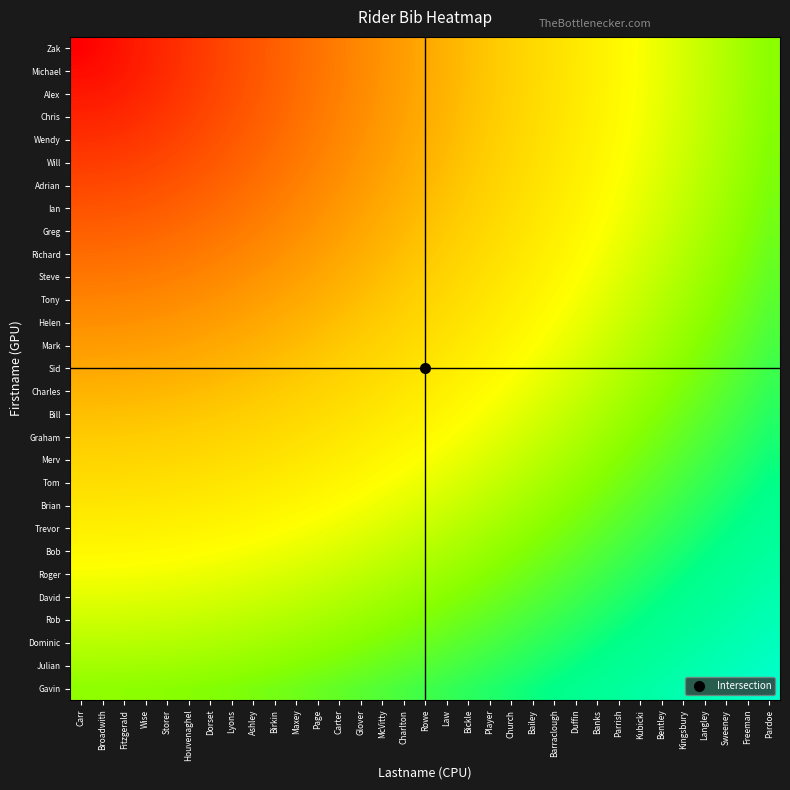

Reading right to left, list all the values displayed in this chart.

Zak: Pardoe=97.0	Freeman=93.9	Sweeney=90.9	Langley=87.9	Kingsbury=84.8	Bentley=81.8	Kubicki=78.8	Parrish=75.8	Banks=72.7	Duffin=69.7	Barraclough=66.7	Bailey=63.6	Church=60.6	Player=57.6	Bickle=54.5	Law=51.5	Rowe=48.5	Charlton=45.5	McVitty=42.4	Glover=39.4	Carter=36.4	Page=33.3	Maxey=30.3	Birkin=27.3	Ashley=24.2	Lyons=21.2	Dorset=18.2	Houvenaghel=15.2	Storer=12.1	Wise=9.1	Fitzgerald=6.1	Broadwith=3.0	Carr=0.0
Michael: Pardoe=97.0	Freeman=94.0	Sweeney=91.0	Langley=87.9	Kingsbury=84.9	Bentley=81.9	Kubicki=78.9	Parrish=75.8	Banks=72.8	Duffin=69.8	Barraclough=66.8	Bailey=63.7	Church=60.7	Player=57.7	Bickle=54.7	Law=51.6	Rowe=48.6	Charlton=45.6	McVitty=42.6	Glover=39.5	Carter=36.5	Page=33.5	Maxey=30.5	Birkin=27.5	Ashley=24.5	Lyons=21.5	Dorset=18.5	Houvenaghel=15.5	Storer=12.6	Wise=9.7	Fitzgerald=7.0	Broadwith=4.6	Carr=3.4
Alex: Pardoe=97.2	Freeman=94.2	Sweeney=91.2	Langley=88.1	Kingsbury=85.1	Bentley=82.1	Kubicki=79.1	Parrish=76.1	Banks=73.1	Duffin=70.0	Barraclough=67.0	Bailey=64.0	Church=61.0	Player=58.0	Bickle=55.0	Law=52.0	Rowe=49.0	Charlton=46.0	McVitty=43.0	Glover=40.0	Carter=37.0	Page=34.0	Maxey=31.1	Birkin=28.1	Ashley=25.2	Lyons=22.3	Dorset=19.4	Houvenaghel=16.6	Storer=13.9	Wise=11.4	Fitzgerald=9.2	Broadwith=7.5	Carr=6.9
Chris: Pardoe=97.5	Freeman=94.5	Sweeney=91.5	Langley=88.5	Kingsbury=85.5	Bentley=82.5	Kubicki=79.5	Parrish=76.5	Banks=73.5	Duffin=70.5	Barraclough=67.5	Bailey=64.5	Church=61.5	Player=58.5	Bickle=55.5	Law=52.5	Rowe=49.6	Charlton=46.6	McVitty=43.7	Glover=40.7	Carter=37.8	Page=34.9	Maxey=32.0	Birkin=29.2	Ashley=26.4	Lyons=23.6	Dorset=20.9	Houvenaghel=18.3	Storer=15.9	Wise=13.8	Fitzgerald=12.0	Broadwith=10.8	Carr=10.3
Wendy: Pardoe=97.9	Freeman=94.9	Sweeney=91.9	Langley=89.0	Kingsbury=86.0	Bentley=83.0	Kubicki=80.0	Parrish=77.0	Banks=74.0	Duffin=71.0	Barraclough=68.1	Bailey=65.1	Church=62.2	Player=59.2	Bickle=56.3	Law=53.3	Rowe=50.4	Charlton=47.5	McVitty=44.6	Glover=41.7	Carter=38.9	Page=36.1	Maxey=33.3	Birkin=30.6	Ashley=27.9	Lyons=25.3	Dorset=22.8	Houvenaghel=20.5	Storer=18.4	Wise=16.5	Fitzgerald=15.1	Broadwith=14.1	Carr=13.8
Will: Pardoe=98.5	Freeman=95.5	Sweeney=92.5	Langley=89.6	Kingsbury=86.6	Bentley=83.6	Kubicki=80.7	Parrish=77.7	Banks=74.7	Duffin=71.8	Barraclough=68.9	Bailey=65.9	Church=63.0	Player=60.1	Bickle=57.2	Law=54.3	Rowe=51.5	Charlton=48.6	McVitty=45.8	Glover=43.0	Carter=40.2	Page=37.5	Maxey=34.9	Birkin=32.3	Ashley=29.7	Lyons=27.3	Dorset=25.1	Houvenaghel=23.0	Storer=21.1	Wise=19.5	Fitzgerald=18.3	Broadwith=17.5	Carr=17.2
Adrian: Pardoe=99.2	Freeman=96.2	Sweeney=93.2	Langley=90.3	Kingsbury=87.3	Bentley=84.4	Kubicki=81.5	Parrish=78.5	Banks=75.6	Duffin=72.7	Barraclough=69.8	Bailey=66.9	Church=64.0	Player=61.2	Bickle=58.3	Law=55.5	Rowe=52.7	Charlton=49.9	McVitty=47.2	Glover=44.5	Carter=41.8	Page=39.2	Maxey=36.7	Birkin=34.2	Ashley=31.9	Lyons=29.6	Dorset=27.5	Houvenaghel=25.6	Storer=24.0	Wise=22.6	Fitzgerald=21.6	Broadwith=20.9	Carr=20.7
Ian: Pardoe=99.9	Freeman=97.0	Sweeney=94.1	Langley=91.1	Kingsbury=88.2	Bentley=85.3	Kubicki=82.4	Parrish=79.5	Banks=76.6	Duffin=73.8	Barraclough=70.9	Bailey=68.1	Church=65.2	Player=62.4	Bickle=59.6	Law=56.9	Rowe=54.2	Charlton=51.5	McVitty=48.8	Glover=46.2	Carter=43.6	Page=41.2	Maxey=38.7	Birkin=36.4	Ashley=34.2	Lyons=32.1	Dorset=30.2	Houvenaghel=28.5	Storer=27.0	Wise=25.8	Fitzgerald=24.9	Broadwith=24.3	Carr=24.1
Greg: Pardoe=100.8	Freeman=97.9	Sweeney=95.0	Langley=92.1	Kingsbury=89.2	Bentley=86.3	Kubicki=83.5	Parrish=80.6	Banks=77.8	Duffin=75.0	Barraclough=72.1	Bailey=69.4	Church=66.6	Player=63.8	Bickle=61.1	Law=58.4	Rowe=55.8	Charlton=53.2	McVitty=50.6	Glover=48.1	Carter=45.6	Page=43.3	Maxey=41.0	Birkin=38.8	Ashley=36.7	Lyons=34.8	Dorset=33.0	Houvenaghel=31.5	Storer=30.1	Wise=29.0	Fitzgerald=28.2	Broadwith=27.8	Carr=27.6
Richard: Pardoe=101.8	Freeman=98.9	Sweeney=96.1	Langley=93.2	Kingsbury=90.3	Bentley=87.5	Kubicki=84.7	Parrish=81.9	Banks=79.1	Duffin=76.3	Barraclough=73.5	Bailey=70.8	Church=68.1	Player=65.4	Bickle=62.8	Law=60.1	Rowe=57.6	Charlton=55.0	McVitty=52.6	Glover=50.1	Carter=47.8	Page=45.5	Maxey=43.4	Birkin=41.3	Ashley=39.4	Lyons=37.6	Dorset=36.0	Houvenaghel=34.5	Storer=33.3	Wise=32.3	Fitzgerald=31.6	Broadwith=31.2	Carr=31.0
Steve: Pardoe=102.9	Freeman=100.1	Sweeney=97.2	Langley=94.4	Kingsbury=91.6	Bentley=88.8	Kubicki=86.0	Parrish=83.2	Banks=80.5	Duffin=77.8	Barraclough=75.1	Bailey=72.4	Church=69.7	Player=67.1	Bickle=64.5	Law=62.0	Rowe=59.5	Charlton=57.1	McVitty=54.7	Glover=52.4	Carter=50.1	Page=48.0	Maxey=45.9	Birkin=44.0	Ashley=42.2	Lyons=40.5	Dorset=39.0	Houvenaghel=37.7	Storer=36.6	Wise=35.7	Fitzgerald=35.0	Broadwith=34.6	Carr=34.5
Tony: Pardoe=104.1	Freeman=101.3	Sweeney=98.5	Langley=95.7	Kingsbury=92.9	Bentley=90.2	Kubicki=87.4	Parrish=84.7	Banks=82.0	Duffin=79.4	Barraclough=76.7	Bailey=74.1	Church=71.5	Player=68.9	Bickle=66.4	Law=64.0	Rowe=61.6	Charlton=59.2	McVitty=56.9	Glover=54.7	Carter=52.5	Page=50.5	Maxey=48.5	Birkin=46.7	Ashley=45.0	Lyons=43.5	Dorset=42.1	Houvenaghel=40.8	Storer=39.8	Wise=39.0	Fitzgerald=38.4	Broadwith=38.1	Carr=37.9
Helen: Pardoe=105.4	Freeman=102.6	Sweeney=99.9	Langley=97.1	Kingsbury=94.4	Bentley=91.7	Kubicki=89.0	Parrish=86.3	Banks=83.7	Duffin=81.1	Barraclough=78.5	Bailey=75.9	Church=73.4	Player=70.9	Bickle=68.5	Law=66.1	Rowe=63.7	Charlton=61.5	McVitty=59.3	Glover=57.1	Carter=55.1	Page=53.1	Maxey=51.3	Birkin=49.6	Ashley=48.0	Lyons=46.5	Dorset=45.2	Houvenaghel=44.1	Storer=43.1	Wise=42.4	Fitzgerald=41.8	Broadwith=41.5	Carr=41.4
Mark: Pardoe=106.8	Freeman=104.1	Sweeney=101.4	Langley=98.7	Kingsbury=96.0	Bentley=93.3	Kubicki=90.6	Parrish=88.0	Banks=85.4	Duffin=82.9	Barraclough=80.3	Bailey=77.8	Church=75.4	Player=73.0	Bickle=70.6	Law=68.3	Rowe=66.0	Charlton=63.8	McVitty=61.7	Glover=59.7	Carter=57.7	Page=55.9	Maxey=54.1	Birkin=52.5	Ashley=51.0	Lyons=49.6	Dorset=48.4	Houvenaghel=47.3	Storer=46.4	Wise=45.7	Fitzgerald=45.2	Broadwith=44.9	Carr=44.8
Sid: Pardoe=108.3	Freeman=105.6	Sweeney=102.9	Langley=100.3	Kingsbury=97.6	Bentley=95.0	Kubicki=92.4	Parrish=89.8	Banks=87.3	Duffin=84.8	Barraclough=82.3	Bailey=79.9	Church=77.5	Player=75.1	Bickle=72.8	Law=70.6	Rowe=68.4	Charlton=66.3	McVitty=64.3	Glover=62.3	Carter=60.4	Page=58.7	Maxey=57.0	Birkin=55.4	Ashley=54.0	Lyons=52.7	Dorset=51.6	Houvenaghel=50.6	Storer=49.8	Wise=49.1	Fitzgerald=48.7	Broadwith=48.4	Carr=48.3
Charles: Pardoe=109.9	Freeman=107.2	Sweeney=104.6	Langley=102.0	Kingsbury=99.4	Bentley=96.8	Kubicki=94.2	Parrish=91.7	Banks=89.2	Duffin=86.8	Barraclough=84.4	Bailey=82.0	Church=79.7	Player=77.4	Bickle=75.2	Law=73.0	Rowe=70.9	Charlton=68.9	McVitty=66.9	Glover=65.0	Carter=63.2	Page=61.5	Maxey=59.9	Birkin=58.5	Ashley=57.1	Lyons=55.9	Dorset=54.8	Houvenaghel=53.9	Storer=53.1	Wise=52.5	Fitzgerald=52.1	Broadwith=51.8	Carr=51.7
Bill: Pardoe=111.6	Freeman=108.9	Sweeney=106.3	Langley=103.8	Kingsbury=101.2	Bentley=98.7	Kubicki=96.2	Parrish=93.7	Banks=91.3	Duffin=88.9	Barraclough=86.5	Bailey=84.2	Church=82.0	Player=79.7	Bickle=77.6	Law=75.5	Rowe=73.4	Charlton=71.5	McVitty=69.6	Glover=67.8	Carter=66.1	Page=64.5	Maxey=62.9	Birkin=61.5	Ashley=60.3	Lyons=59.1	Dorset=58.1	Houvenaghel=57.2	Storer=56.5	Wise=55.9	Fitzgerald=55.5	Broadwith=55.3	Carr=55.2
Graham: Pardoe=113.3	Freeman=110.7	Sweeney=108.2	Langley=105.6	Kingsbury=103.1	Bentley=100.7	Kubicki=98.2	Parrish=95.8	Banks=93.4	Duffin=91.1	Barraclough=88.8	Bailey=86.5	Church=84.3	Player=82.2	Bickle=80.1	Law=78.0	Rowe=76.1	Charlton=74.2	McVitty=72.4	Glover=70.6	Carter=69.0	Page=67.4	Maxey=66.0	Birkin=64.7	Ashley=63.4	Lyons=62.3	Dorset=61.4	Houvenaghel=60.5	Storer=59.9	Wise=59.3	Fitzgerald=58.9	Broadwith=58.7	Carr=58.6
Merv: Pardoe=115.1	Freeman=112.6	Sweeney=110.1	Langley=107.6	Kingsbury=105.1	Bentley=102.7	Kubicki=100.3	Parrish=97.9	Banks=95.6	Duffin=93.3	Barraclough=91.1	Bailey=88.9	Church=86.8	Player=84.7	Bickle=82.6	Law=80.7	Rowe=78.8	Charlton=76.9	McVitty=75.2	Glover=73.5	Carter=71.9	Page=70.5	Maxey=69.1	Birkin=67.8	Ashley=66.6	Lyons=65.6	Dorset=64.7	Houvenaghel=63.9	Storer=63.2	Wise=62.7	Fitzgerald=62.4	Broadwith=62.1	Carr=62.1
Tom: Pardoe=117.0	Freeman=114.5	Sweeney=112.1	Langley=109.6	Kingsbury=107.2	Bentley=104.8	Kubicki=102.5	Parrish=100.2	Banks=97.9	Duffin=95.7	Barraclough=93.5	Bailey=91.3	Church=89.3	Player=87.2	Bickle=85.3	Law=83.3	Rowe=81.5	Charlton=79.7	McVitty=78.1	Glover=76.4	Carter=74.9	Page=73.5	Maxey=72.2	Birkin=71.0	Ashley=69.9	Lyons=68.9	Dorset=68.0	Houvenaghel=67.2	Storer=66.6	Wise=66.1	Fitzgerald=65.8	Broadwith=65.6	Carr=65.5
Brian: Pardoe=119.0	Freeman=116.5	Sweeney=114.1	Langley=111.7	Kingsbury=109.3	Bentley=107.0	Kubicki=104.7	Parrish=102.4	Banks=100.2	Duffin=98.1	Barraclough=95.9	Bailey=93.8	Church=91.8	Player=89.8	Bickle=87.9	Law=86.1	Rowe=84.3	Charlton=82.6	McVitty=81.0	Glover=79.4	Carter=78.0	Page=76.6	Maxey=75.3	Birkin=74.2	Ashley=73.1	Lyons=72.2	Dorset=71.3	Houvenaghel=70.6	Storer=70.0	Wise=69.6	Fitzgerald=69.2	Broadwith=69.0	Carr=69.0
Trevor: Pardoe=121.0	Freeman=118.6	Sweeney=116.2	Langley=113.9	Kingsbury=111.5	Bentley=109.3	Kubicki=107.0	Parrish=104.8	Banks=102.6	Duffin=100.5	Barraclough=98.4	Bailey=96.4	Church=94.4	Player=92.5	Bickle=90.7	Law=88.9	Rowe=87.1	Charlton=85.5	McVitty=83.9	Glover=82.4	Carter=81.0	Page=79.7	Maxey=78.5	Birkin=77.4	Ashley=76.4	Lyons=75.5	Dorset=74.7	Houvenaghel=74.0	Storer=73.4	Wise=73.0	Fitzgerald=72.7	Broadwith=72.5	Carr=72.4
Bob: Pardoe=123.1	Freeman=120.7	Sweeney=118.4	Langley=116.1	Kingsbury=113.8	Bentley=111.6	Kubicki=109.4	Parrish=107.2	Banks=105.1	Duffin=103.0	Barraclough=101.0	Bailey=99.0	Church=97.1	Player=95.2	Bickle=93.4	Law=91.7	Rowe=90.0	Charlton=88.4	McVitty=86.9	Glover=85.5	Carter=84.1	Page=82.9	Maxey=81.7	Birkin=80.6	Ashley=79.6	Lyons=78.8	Dorset=78.0	Houvenaghel=77.4	Storer=76.8	Wise=76.4	Fitzgerald=76.1	Broadwith=75.9	Carr=75.9
Roger: Pardoe=125.3	Freeman=122.9	Sweeney=120.6	Langley=118.4	Kingsbury=116.1	Bentley=113.9	Kubicki=111.8	Parrish=109.7	Banks=107.6	Duffin=105.6	Barraclough=103.6	Bailey=101.7	Church=99.8	Player=98.0	Bickle=96.3	Law=94.6	Rowe=93.0	Charlton=91.4	McVitty=89.9	Glover=88.6	Carter=87.2	Page=86.0	Maxey=84.9	Birkin=83.9	Ashley=82.9	Lyons=82.1	Dorset=81.4	Houvenaghel=80.7	Storer=80.2	Wise=79.8	Fitzgerald=79.5	Broadwith=79.4	Carr=79.3
David: Pardoe=127.5	Freeman=125.2	Sweeney=122.9	Langley=120.7	Kingsbury=118.5	Bentley=116.4	Kubicki=114.3	Parrish=112.2	Banks=110.2	Duffin=108.2	Barraclough=106.3	Bailey=104.4	Church=102.6	Player=100.8	Bickle=99.1	Law=97.5	Rowe=95.9	Charlton=94.4	McVitty=93.0	Glover=91.7	Carter=90.4	Page=89.2	Maxey=88.1	Birkin=87.1	Ashley=86.2	Lyons=85.4	Dorset=84.7	Houvenaghel=84.1	Storer=83.6	Wise=83.3	Fitzgerald=83.0	Broadwith=82.8	Carr=82.8
Rob: Pardoe=129.7	Freeman=127.5	Sweeney=125.3	Langley=123.1	Kingsbury=121.0	Bentley=118.9	Kubicki=116.8	Parrish=114.8	Banks=112.8	Duffin=110.9	Barraclough=109.0	Bailey=107.2	Church=105.4	Player=103.7	Bickle=102.0	Law=100.4	Rowe=98.9	Charlton=97.5	McVitty=96.1	Glover=94.8	Carter=93.6	Page=92.4	Maxey=91.4	Birkin=90.4	Ashley=89.6	Lyons=88.8	Dorset=88.1	Houvenaghel=87.5	Storer=87.1	Wise=86.7	Fitzgerald=86.4	Broadwith=86.3	Carr=86.2
Dominic: Pardoe=132.1	Freeman=129.9	Sweeney=127.7	Langley=125.5	Kingsbury=123.4	Bentley=121.4	Kubicki=119.4	Parrish=117.4	Banks=115.4	Duffin=113.6	Barraclough=111.7	Bailey=109.9	Church=108.2	Player=106.6	Bickle=104.9	Law=103.4	Rowe=101.9	Charlton=100.5	McVitty=99.2	Glover=97.9	Carter=96.7	Page=95.7	Maxey=94.6	Birkin=93.7	Ashley=92.9	Lyons=92.1	Dorset=91.5	Houvenaghel=90.9	Storer=90.5	Wise=90.1	Fitzgerald=89.9	Broadwith=89.7	Carr=89.7
Julian: Pardoe=134.4	Freeman=132.3	Sweeney=130.1	Langley=128.0	Kingsbury=126.0	Bentley=123.9	Kubicki=122.0	Parrish=120.0	Banks=118.1	Duffin=116.3	Barraclough=114.5	Bailey=112.8	Church=111.1	Player=109.5	Bickle=107.9	Law=106.4	Rowe=105.0	Charlton=103.6	McVitty=102.3	Glover=101.1	Carter=100.0	Page=98.9	Maxey=97.9	Birkin=97.0	Ashley=96.2	Lyons=95.5	Dorset=94.9	Houvenaghel=94.3	Storer=93.9	Wise=93.5	Fitzgerald=93.3	Broadwith=93.2	Carr=93.1
Gavin: Pardoe=136.8	Freeman=134.7	Sweeney=132.6	Langley=130.6	Kingsbury=128.5	Bentley=126.6	Kubicki=124.6	Parrish=122.7	Banks=120.9	Duffin=119.1	Barraclough=117.3	Bailey=115.6	Church=114.0	Player=112.4	Bickle=110.9	Law=109.4	Rowe=108.0	Charlton=106.7	McVitty=105.5	Glover=104.3	Carter=103.2	Page=102.1	Maxey=101.2	Birkin=100.3	Ashley=99.5	Lyons=98.9	Dorset=98.2	Houvenaghel=97.7	Storer=97.3	Wise=97.0	Fitzgerald=96.7	Broadwith=96.6	Carr=96.6